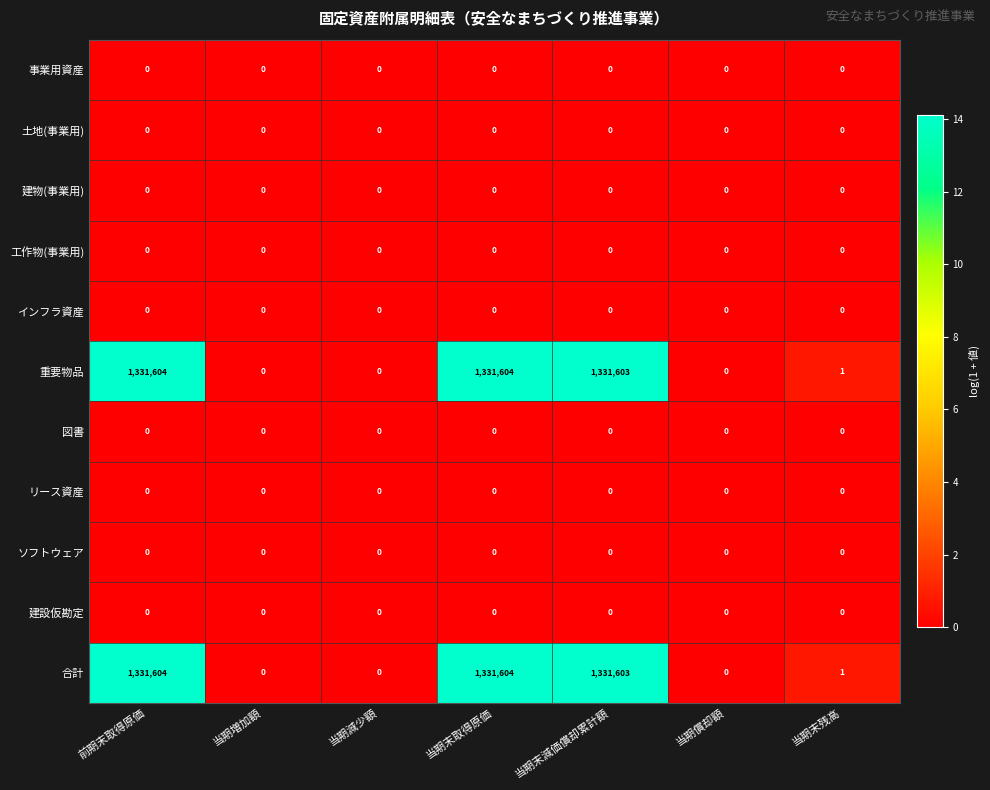

What is the difference between the highest and lowest values at 当期末取得原価?

1331604